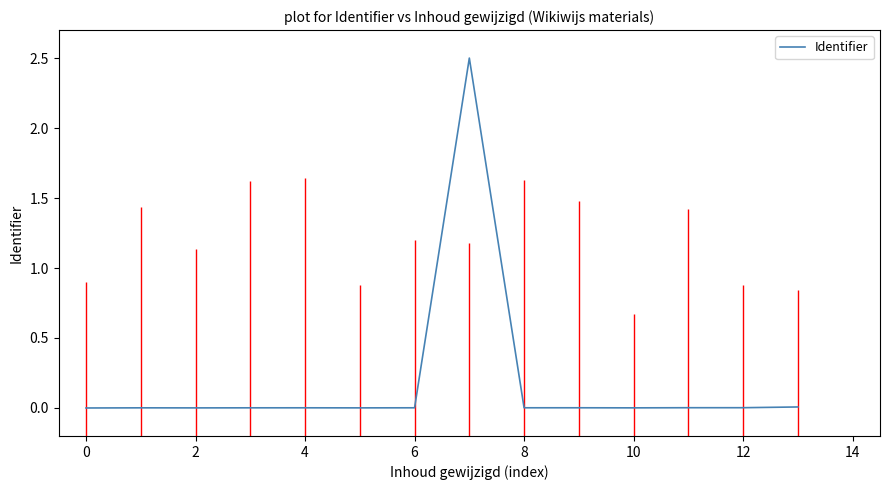

How many lines are shown in the chart?

1